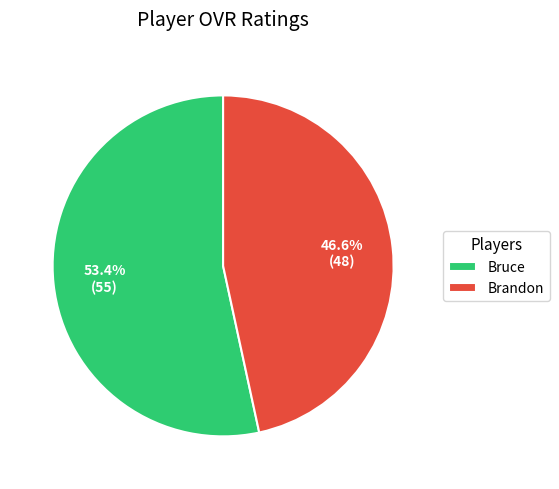

What is the ratio of the value at Bruce to the value at Brandon?

1.1